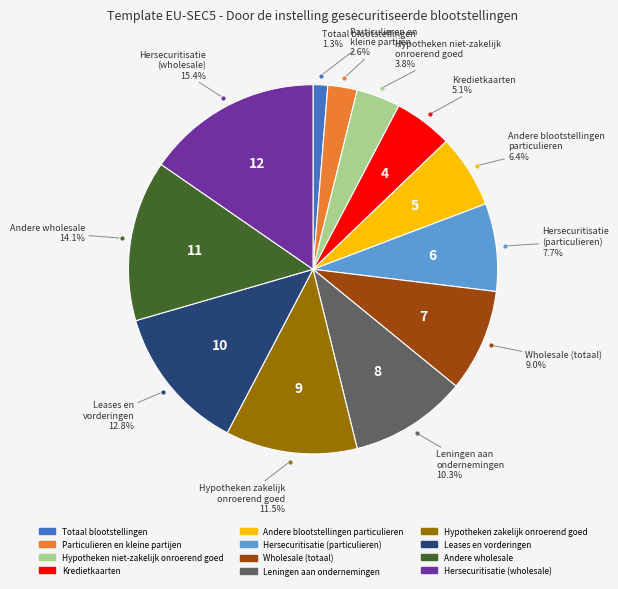

To the nearest percent, what is the combined percentage of Hypotheken niet-zakelijk onroerend goed and Leases en vorderingen?

17%